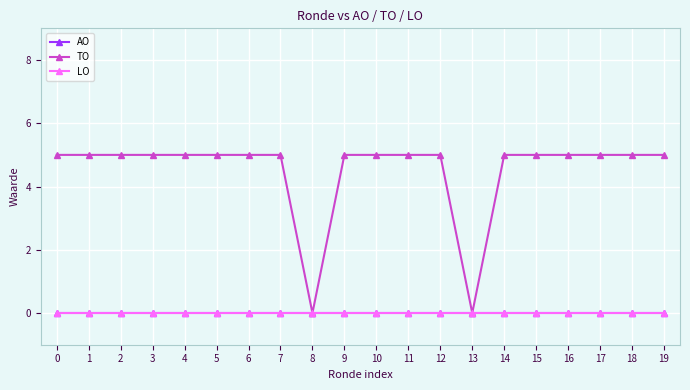

Rank the series by their maximum value, from lowest to highest.

AO, LO, TO